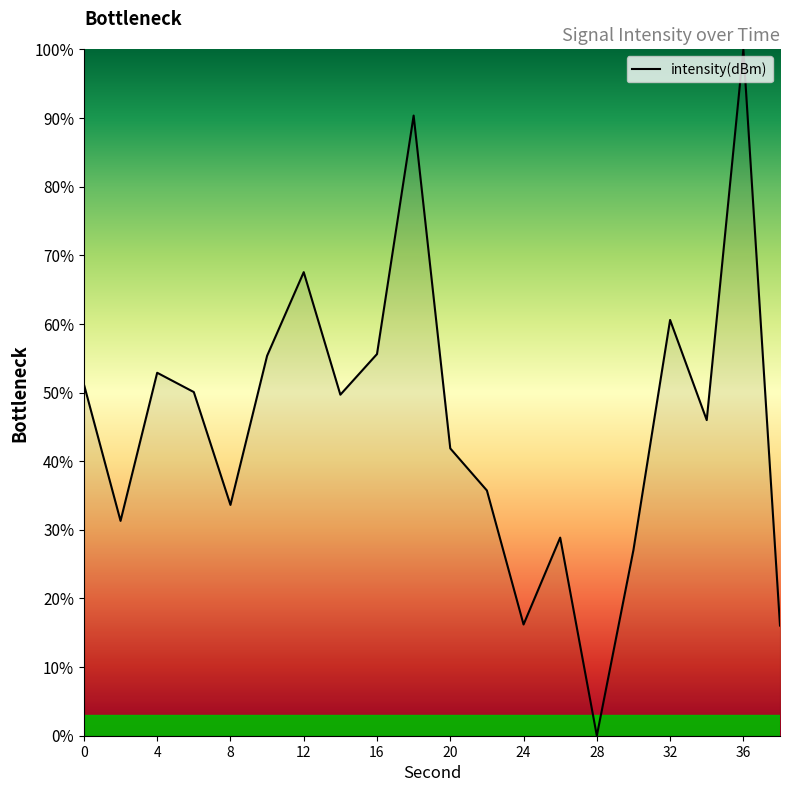

What is the difference between the maximum and minimum values?

100.0